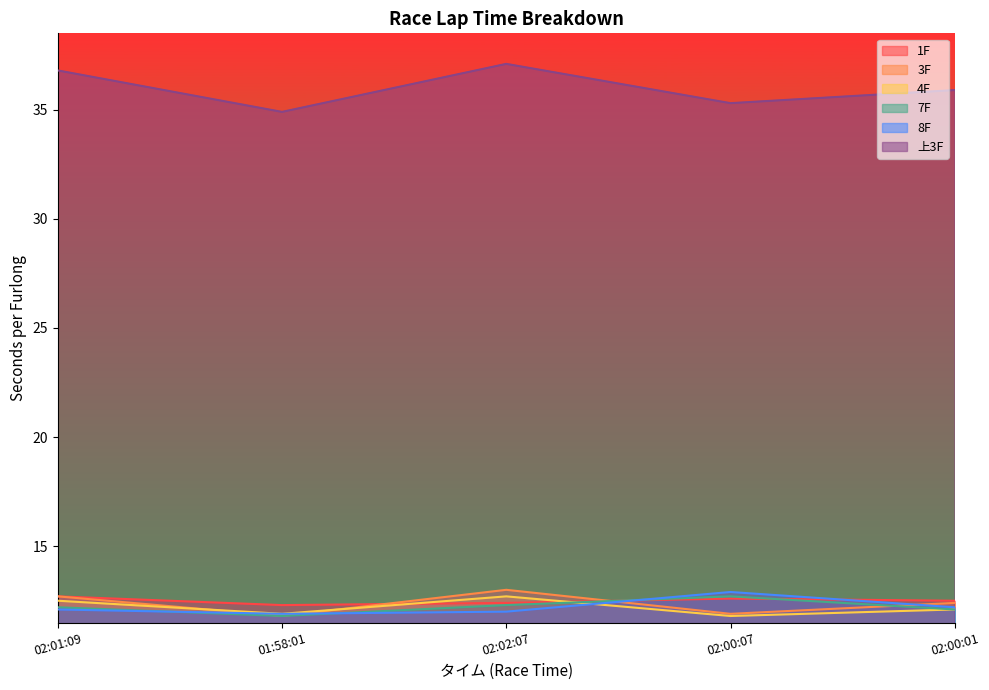

Reading left to right, transcribe all the data shown in this chart.

1F: 12.7	12.3	12.4	12.6	12.5
3F: 12.7	11.8	13.0	11.9	12.4
4F: 12.5	11.9	12.7	11.8	12.1
7F: 12.2	11.8	12.3	12.7	12.1
8F: 12.1	11.9	12.0	12.9	12.2
上3F: 36.8	34.9	37.1	35.3	35.9